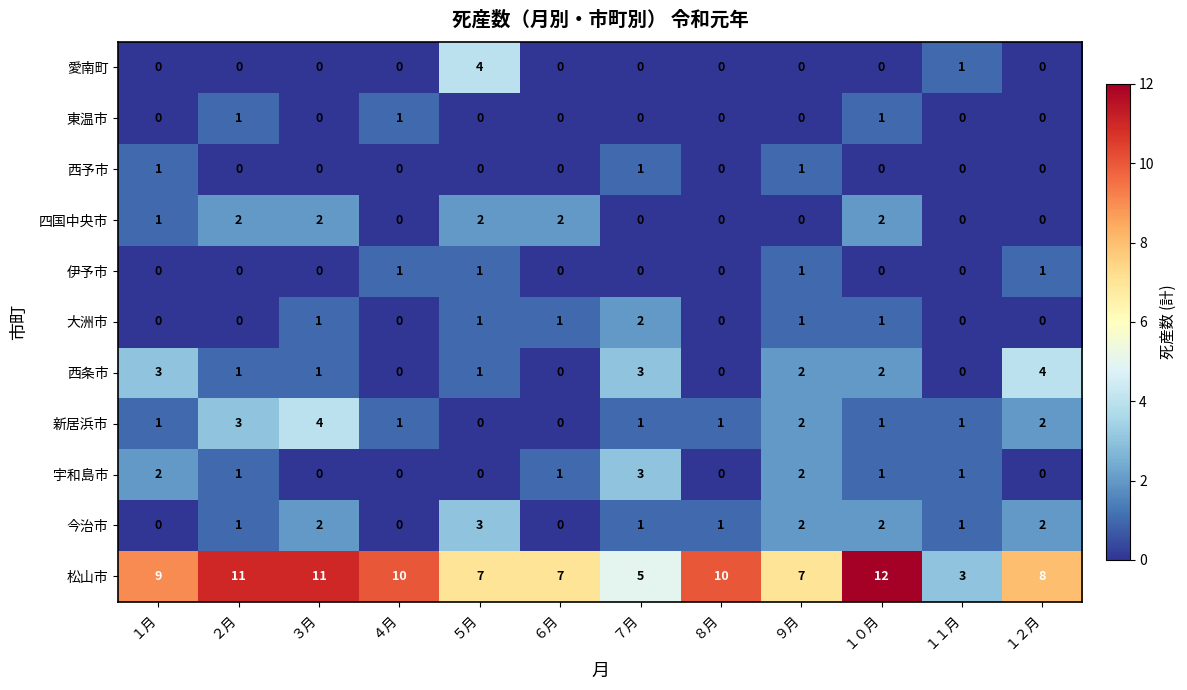

How many values in 愛南町 are above zero?

2